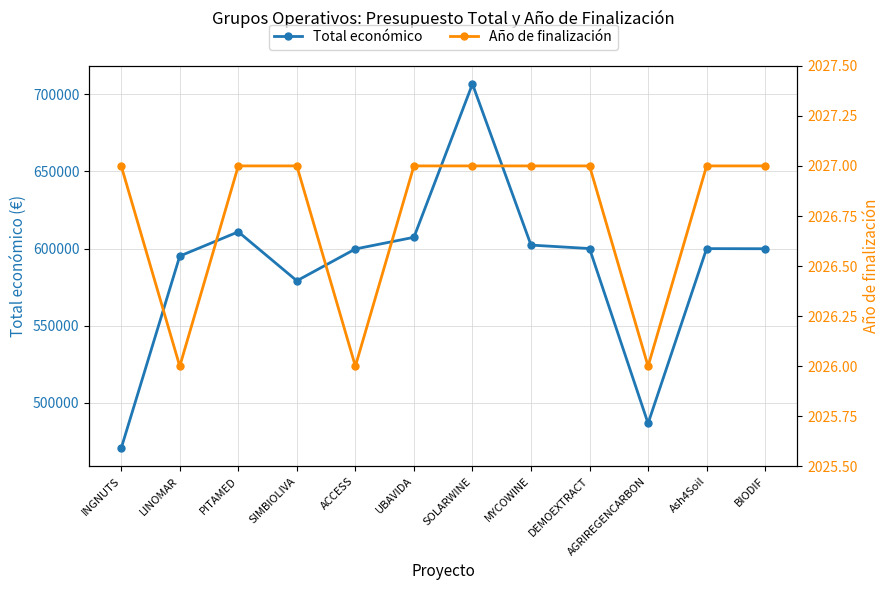

What is the difference between the highest and lowest values at MYCOWINE?

600268.4